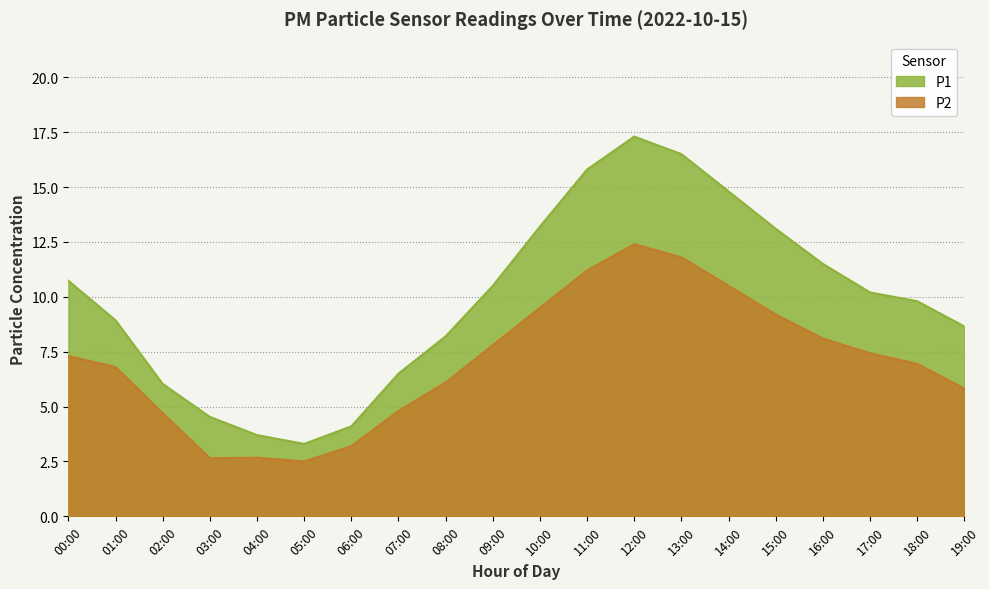

What value does the P1 series have at 05:00?

3.3